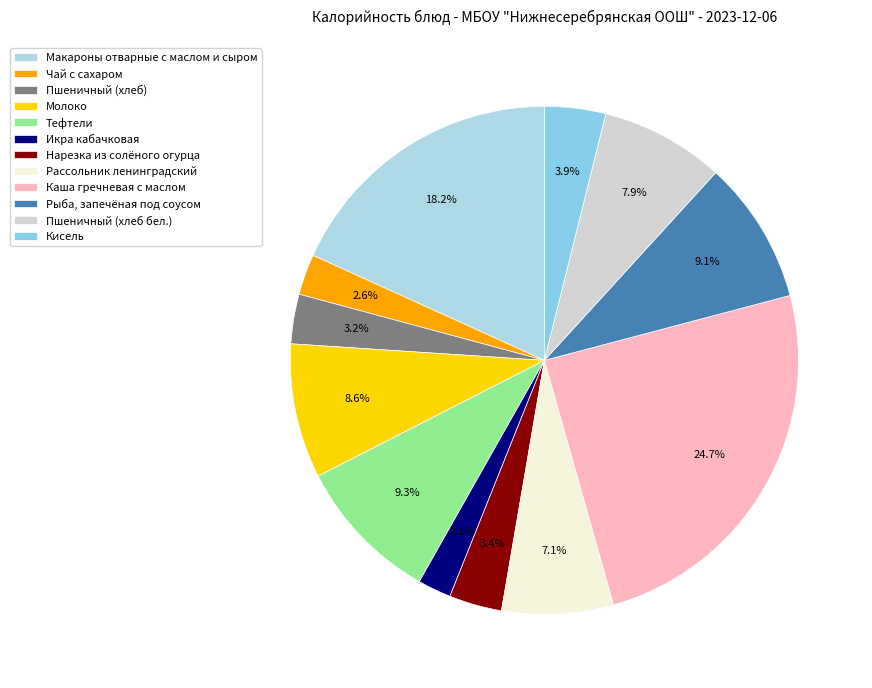

What is the smallest slice in the pie chart?

Икра кабачковая